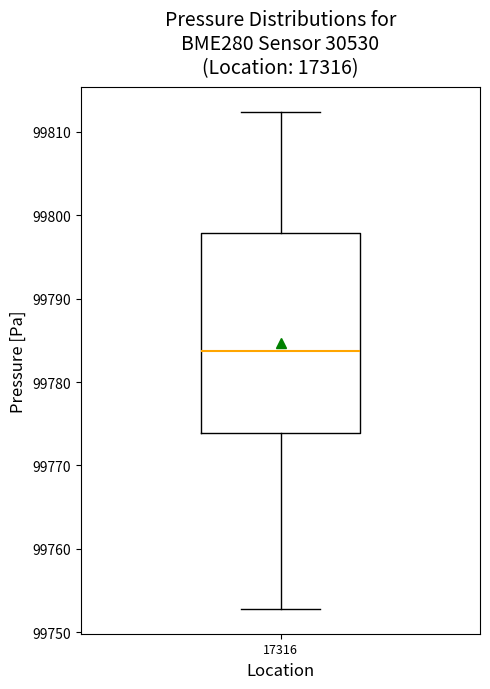

Read this box plot against the y-axis: the position of the median line, the range covered by the box, and the ends of both whiskers. The values are not printed on the chart, so give them approximately, as read against the axis.

median 99784, box 99774 to 99798, whiskers 99753 to 99812